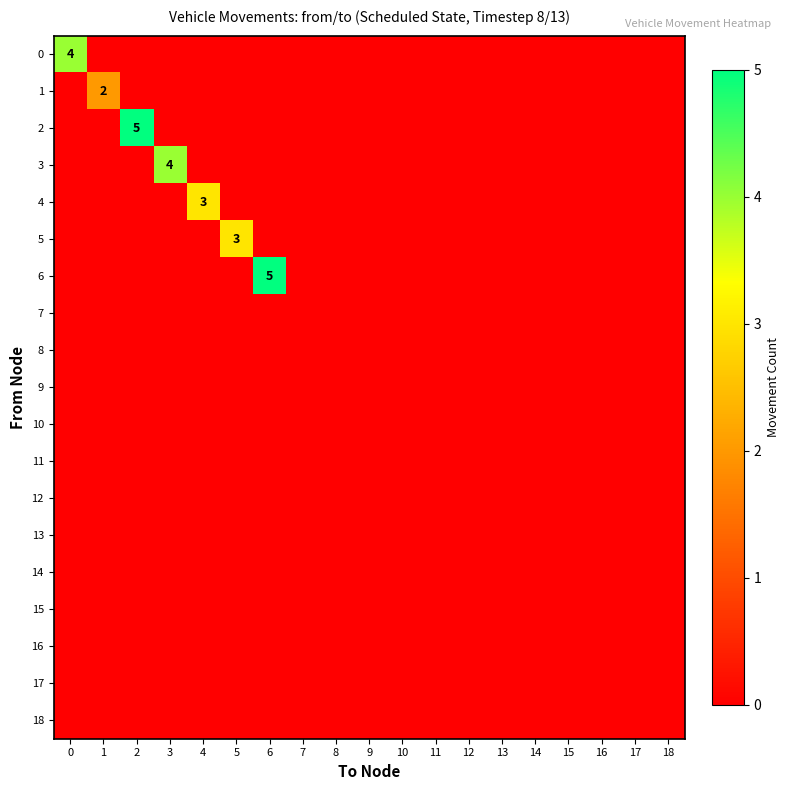

What is the total value across all series at 5?

3